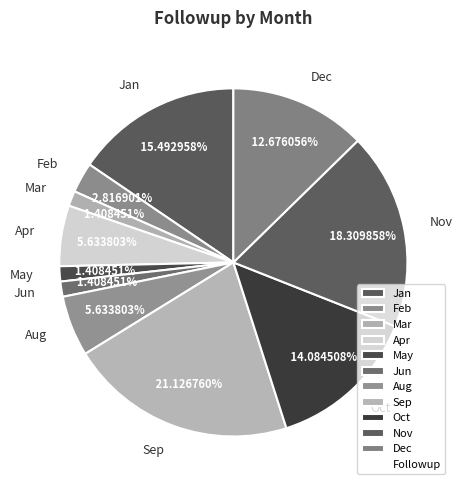

To the nearest percent, what percentage of the pie is Jun?

1%